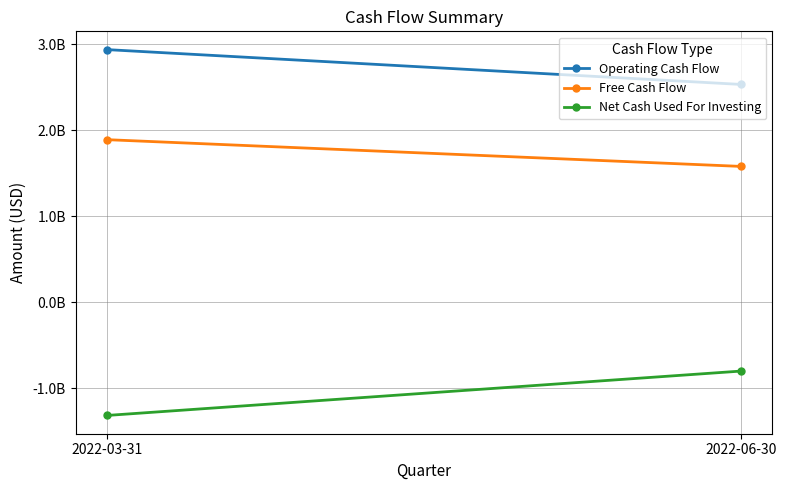

How many lines are shown in the chart?

3